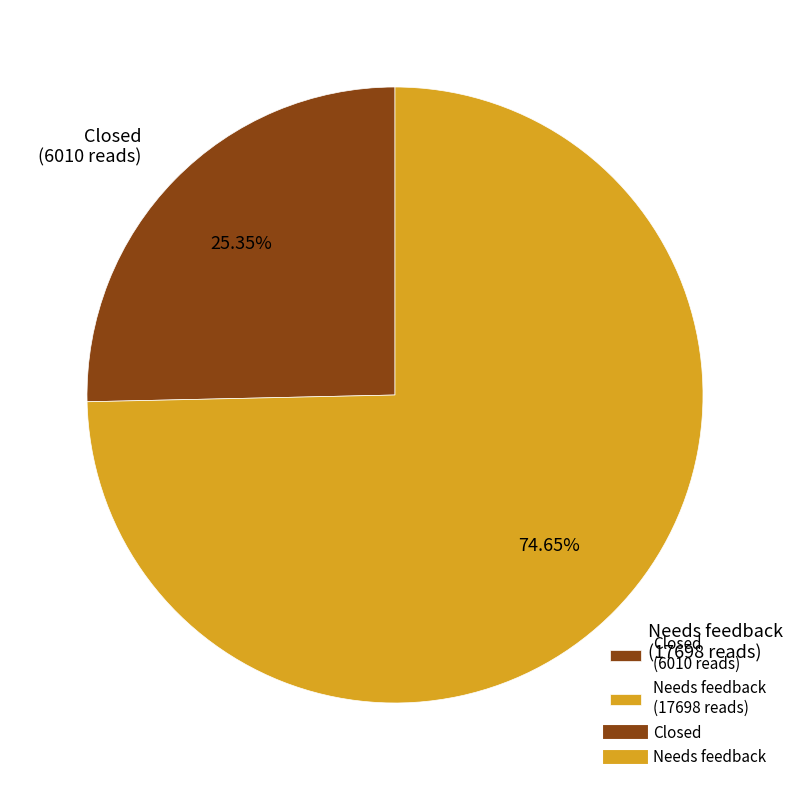

Which has a higher value, Needs feedback (17698 reads) or Closed (6010 reads)?

Needs feedback (17698 reads)